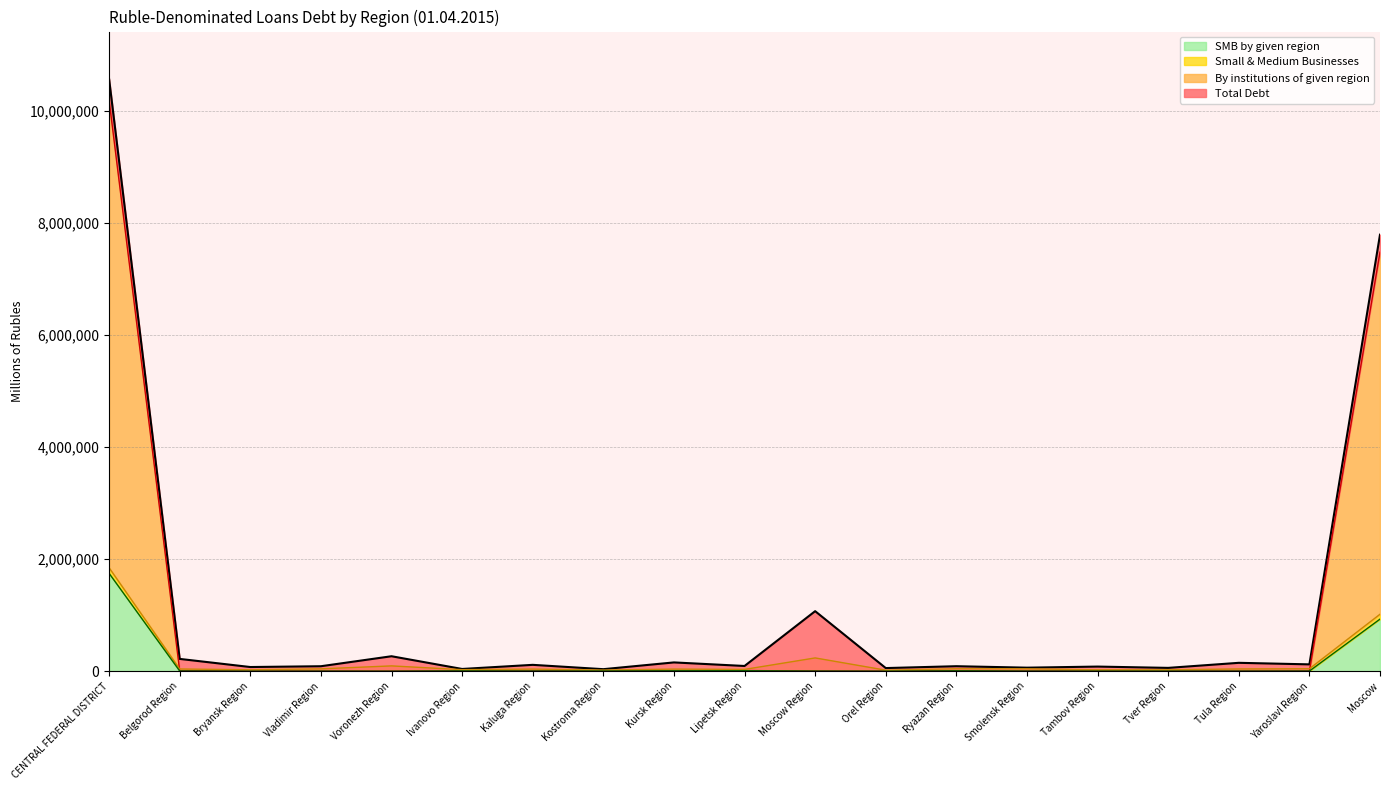

Which series has the largest range (max minus min)?

Total Debt